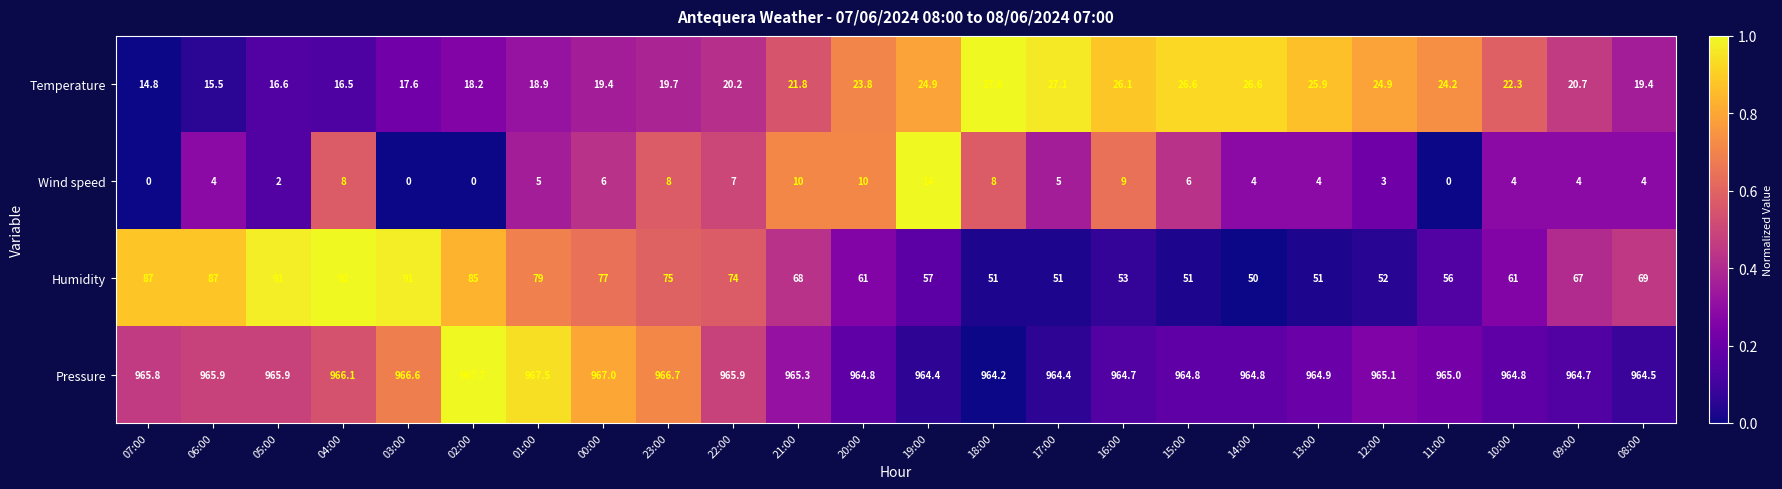

How many values in Wind speed are above zero?

20